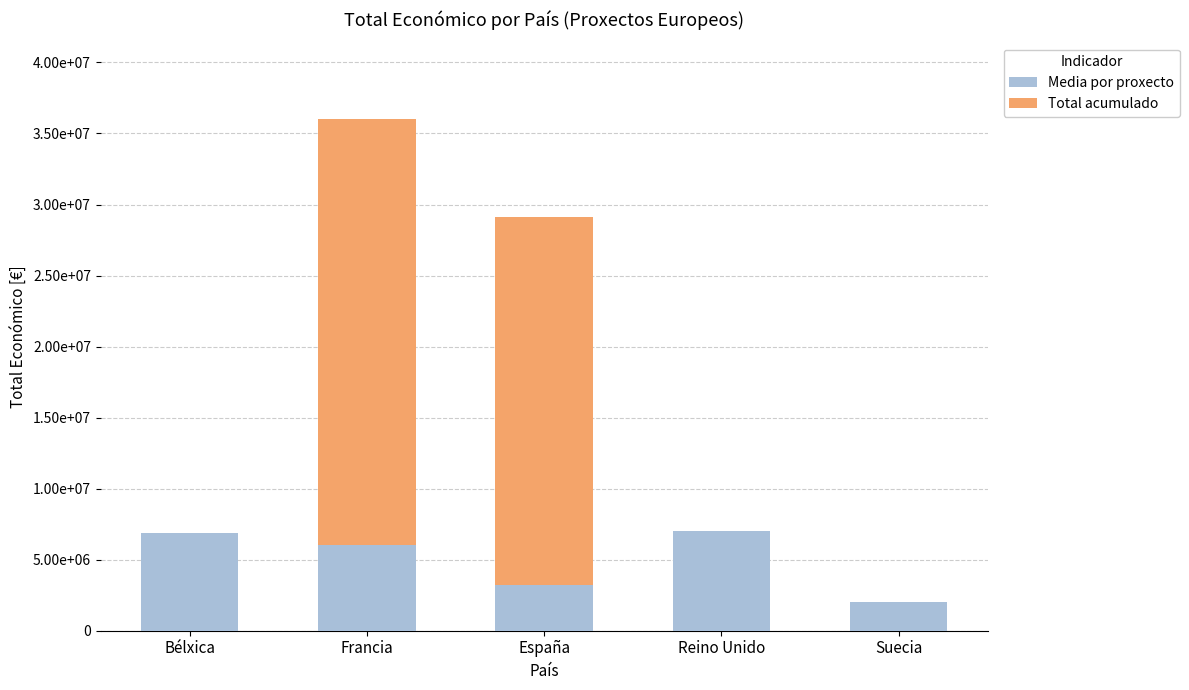

What are all the series names shown in the legend?

Media por proxecto, Total acumulado